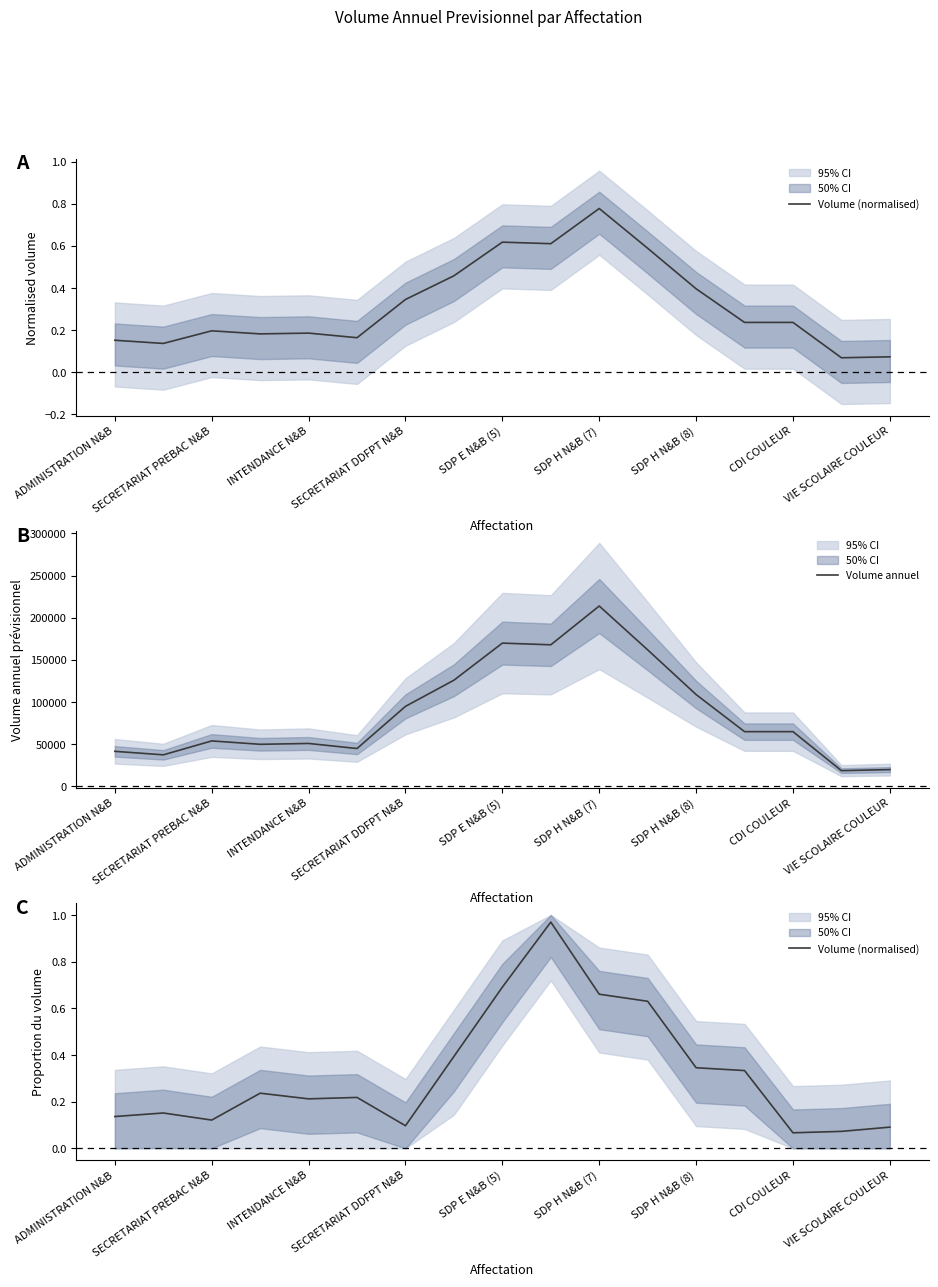

True or false: Volume annuel and Volume (normalised) cross at least once.

False